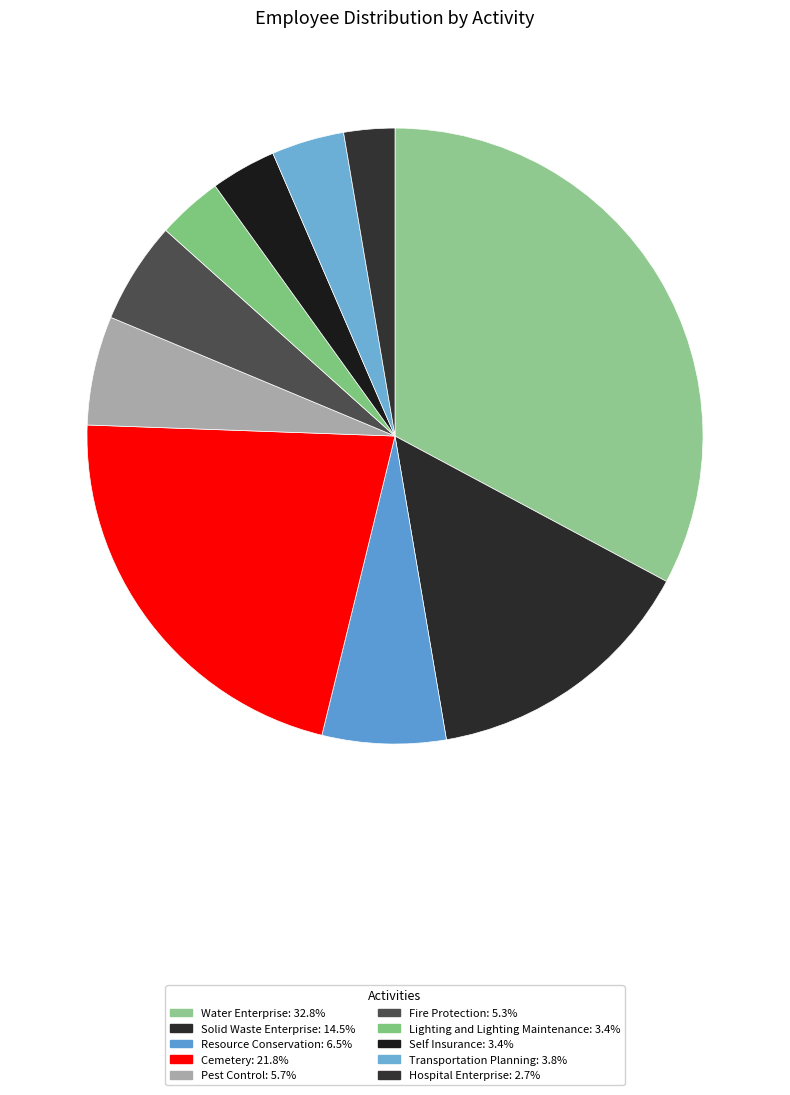

Rank the categories by value from highest to lowest.

Water Enterprise, Cemetery, Solid Waste Enterprise, Resource Conservation, Pest Control, Fire Protection, Transportation Planning, Lighting and Lighting Maintenance, Self Insurance, Hospital Enterprise